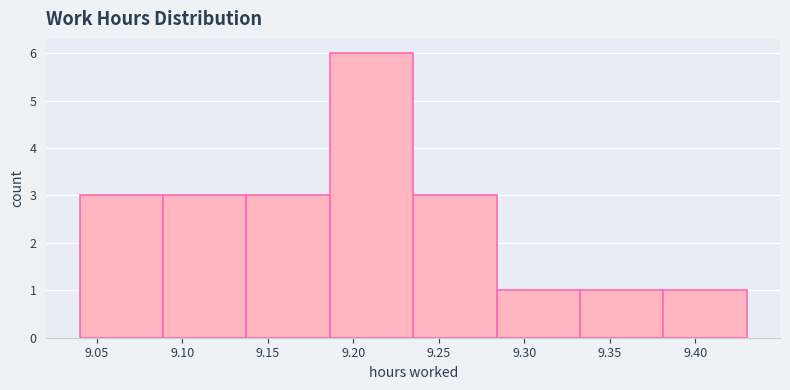

Reading left to right, list every bar in this chart as the range it spans on the x-axis followed by its height. Neither the bar edges nor the heights are printed on the chart, so give them approximately, as read against the axes.

9.040 to 9.090: 3
9.090 to 9.140: 3
9.140 to 9.185: 3
9.185 to 9.235: 6
9.235 to 9.285: 3
9.285 to 9.335: 1
9.335 to 9.380: 1
9.380 to 9.430: 1